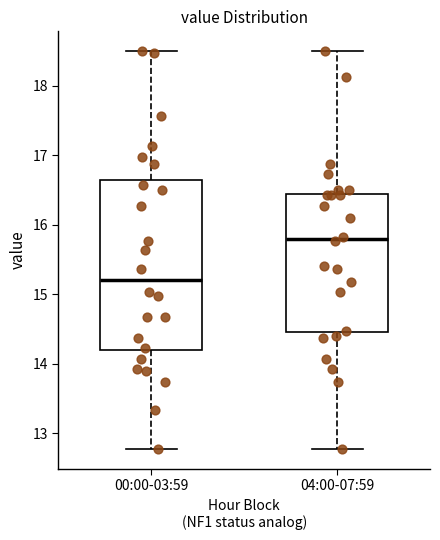

Reading left to right, read every box against the y-axis: the position of its median line, the range the box covers, and the ends of its whiskers. The values are not printed on the chart, so give them approximately, as read against the axis.

00:00-03:59: median 15.2, box 14.2 to 16.6, whiskers 12.8 to 18.5
04:00-07:59: median 15.8, box 14.5 to 16.4, whiskers 12.8 to 18.5